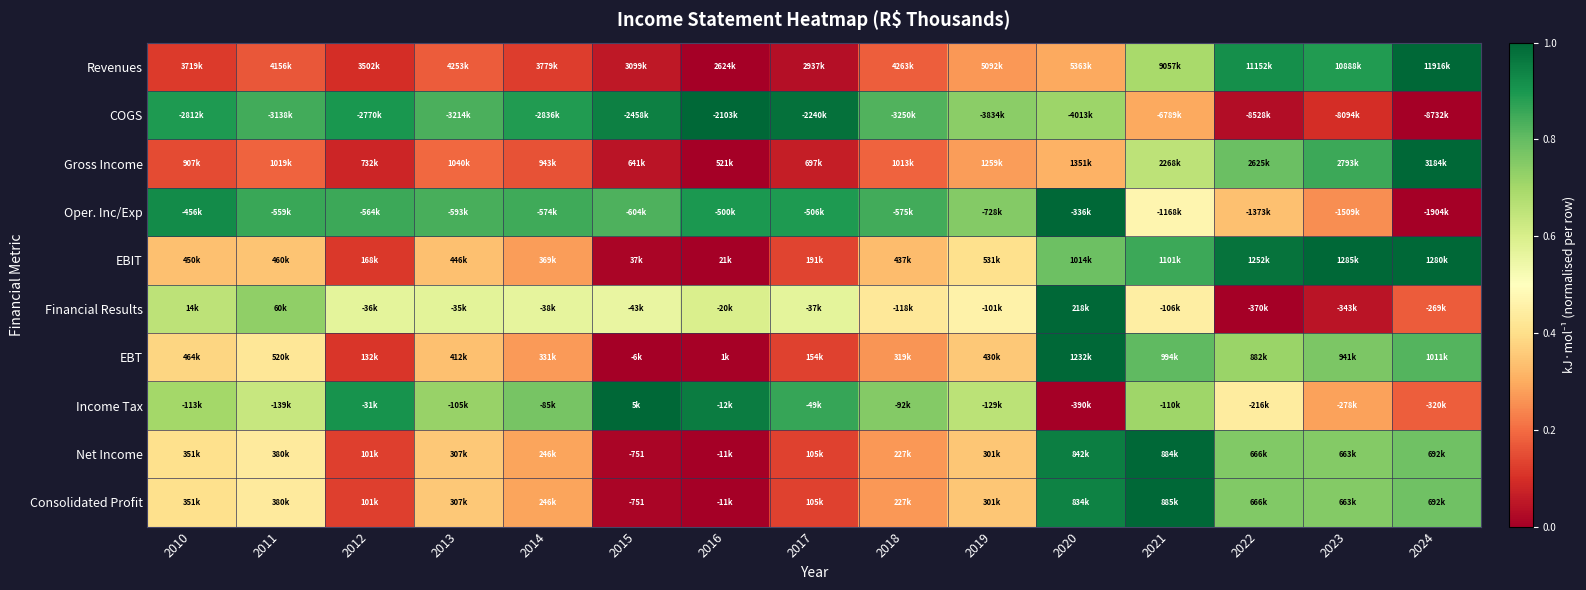

What is the spread (max minus min) of values at 2015?

1.0